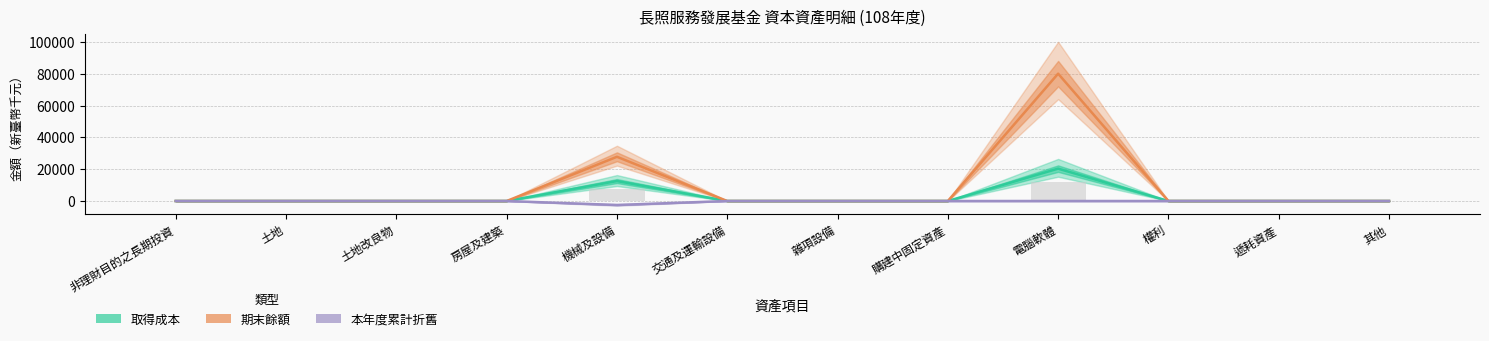

What is the sum of all 本年度累計折舊 values?

-2496